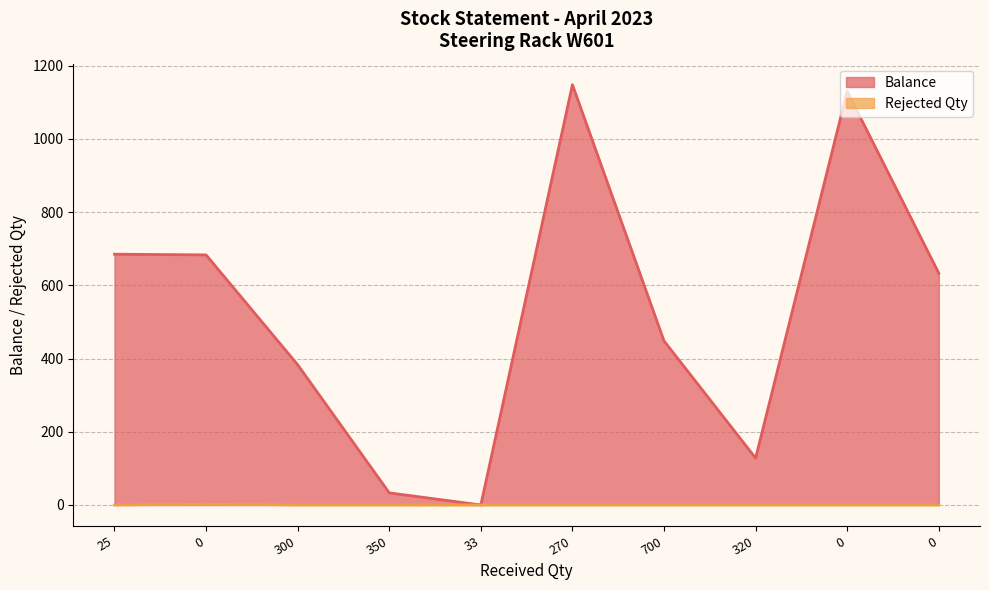

Is the value of Balance at 33 greater than the value of Rejected Qty at 700?

No